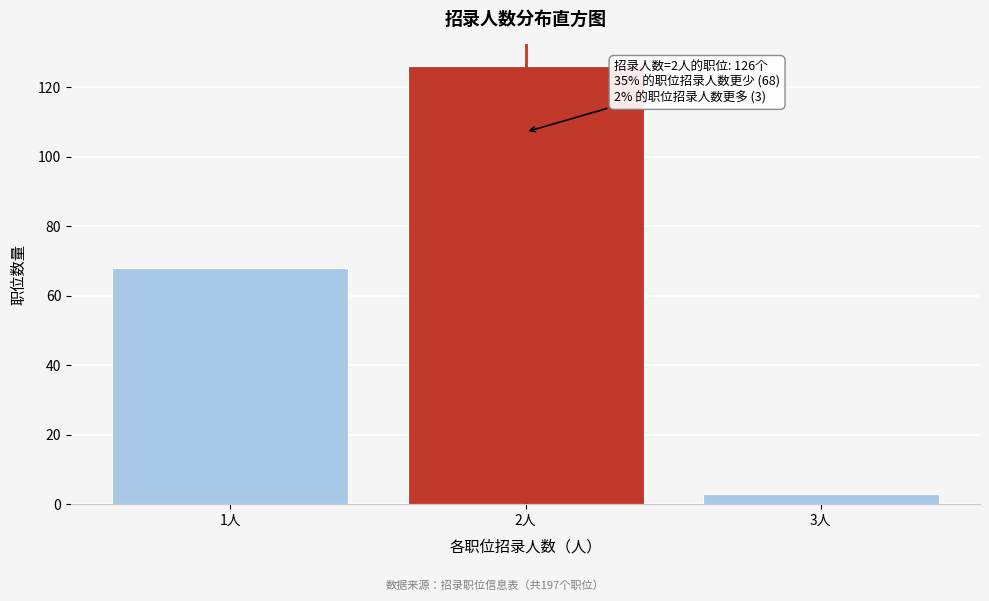

Reading left to right, what are all the values shown in this chart?

68	126	3